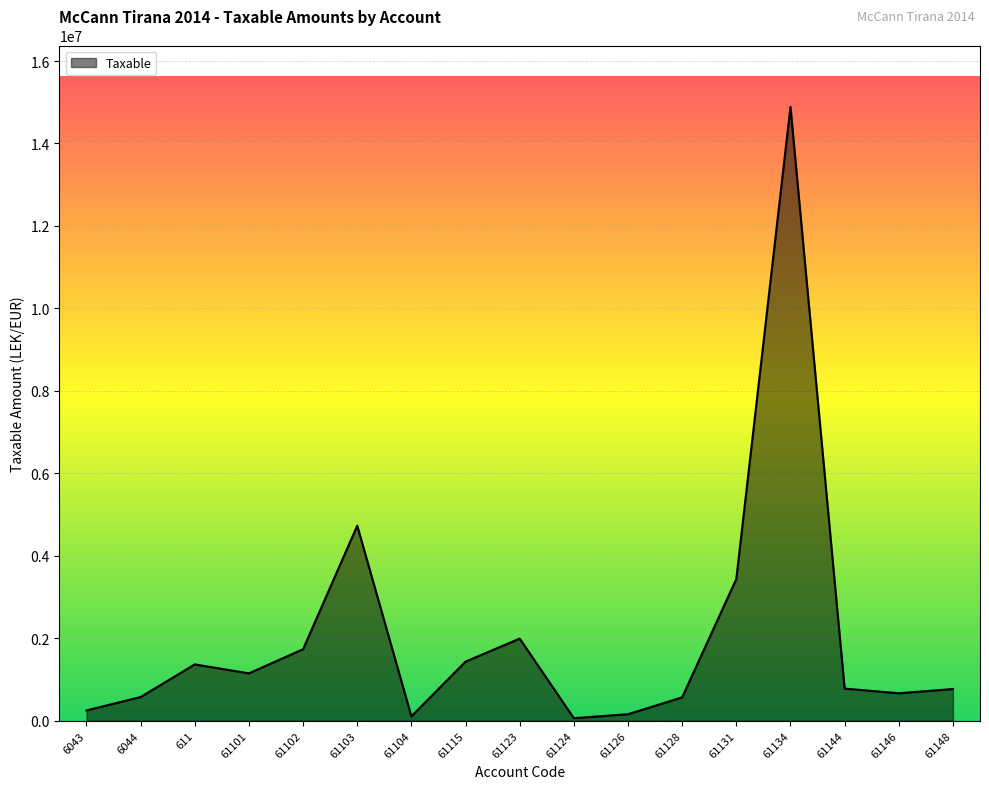

What is the difference between the values at 61123 and 611?

625793.7